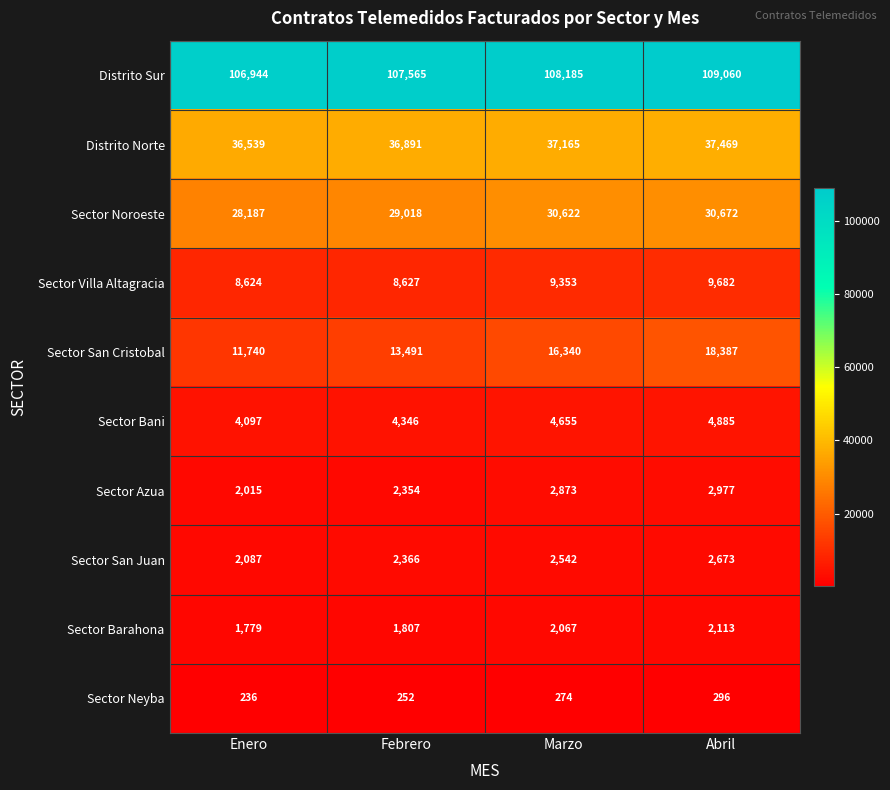

What value does the Sector Neyba series have at Enero, to the nearest 5?

235